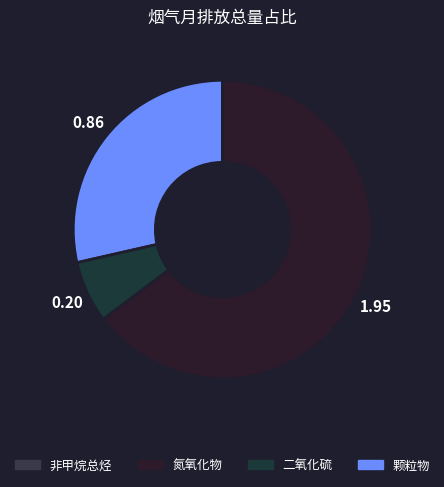

To the nearest percent, what is the difference between the largest and smallest slice percentages?

65%